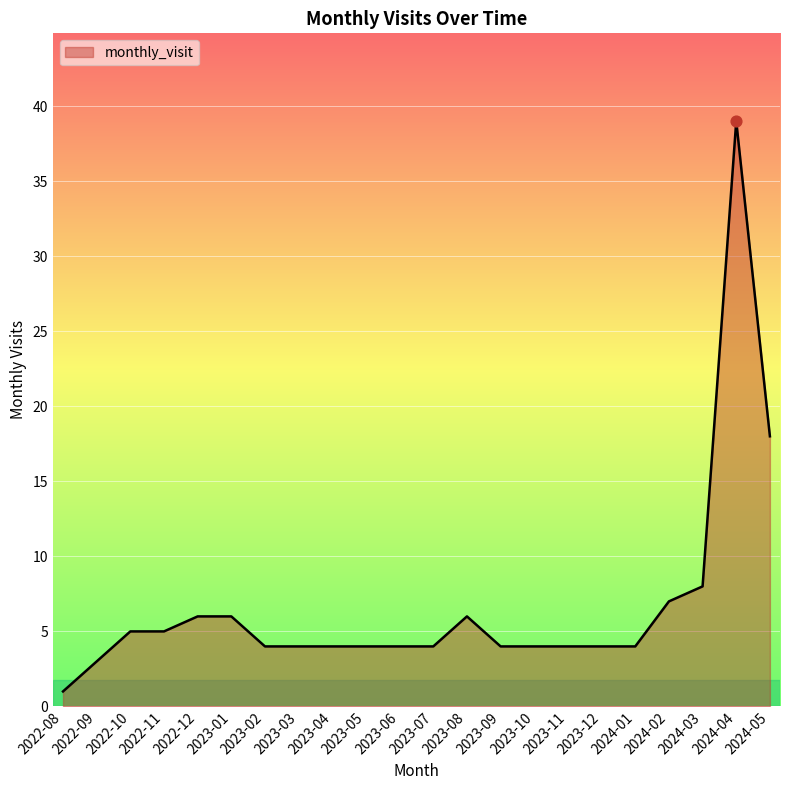

What is the change in value from 2022-10 to 2023-07?

-1